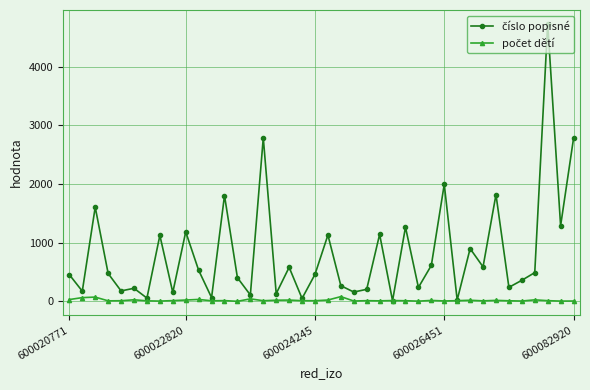

What is the greatest value displayed?

4728